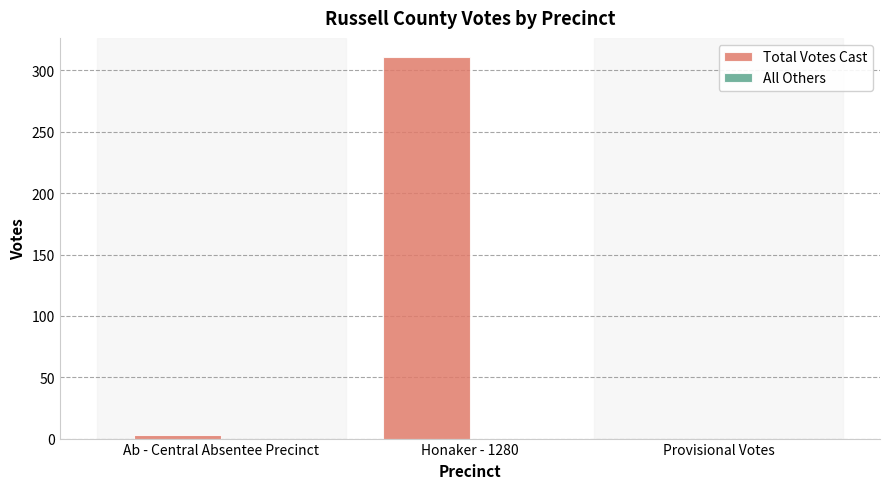

Where is the data nearest to the value 155?

Ab - Central Absentee Precinct